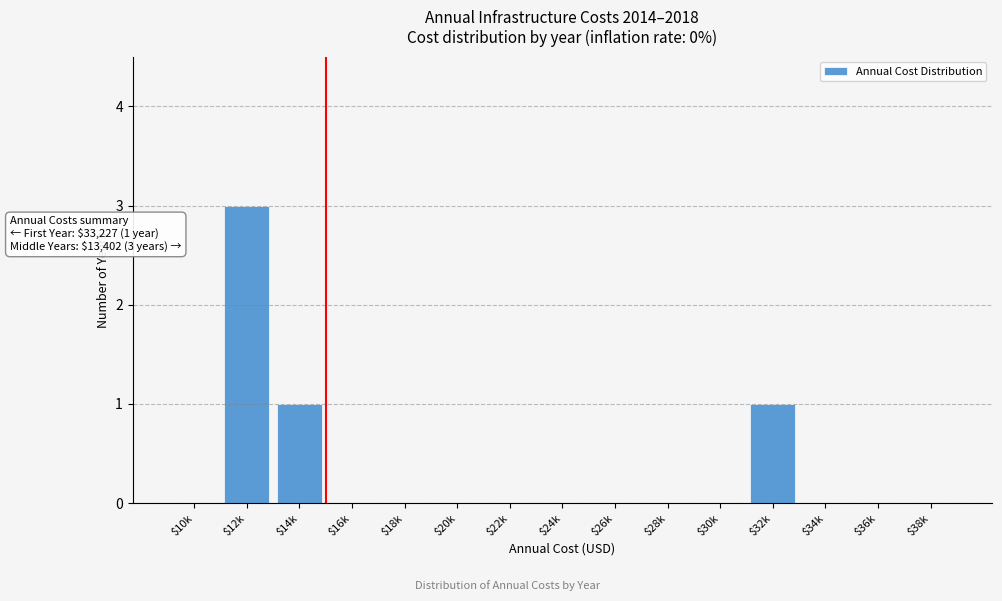

The value at $28k is 0. True or false?

True